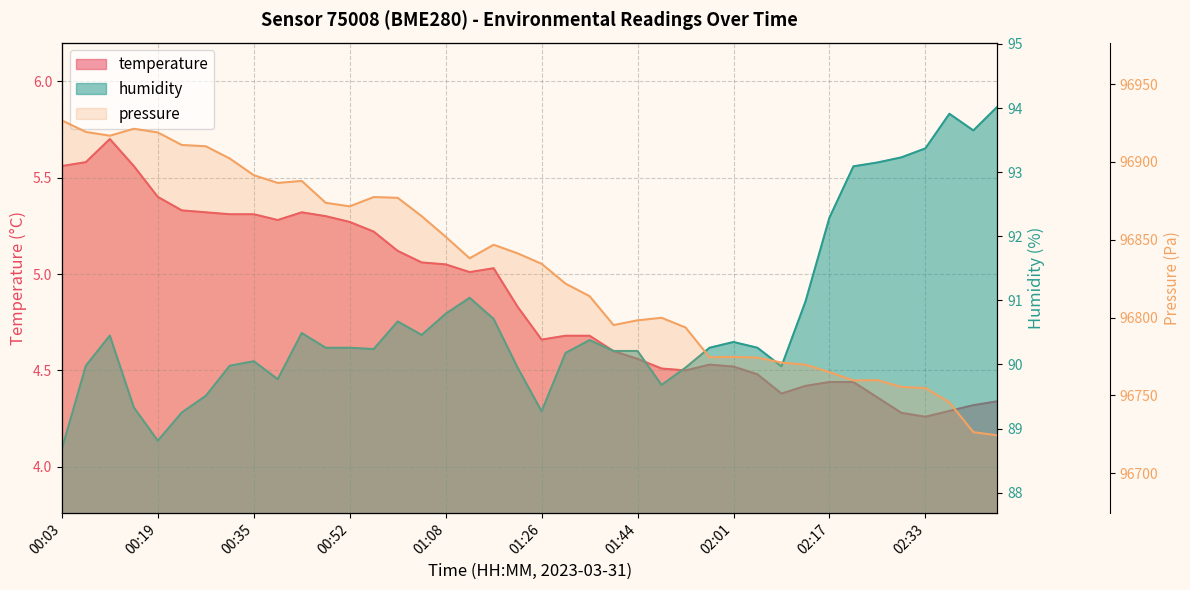

Which series changed the most between 00:23 and 02:21?

humidity